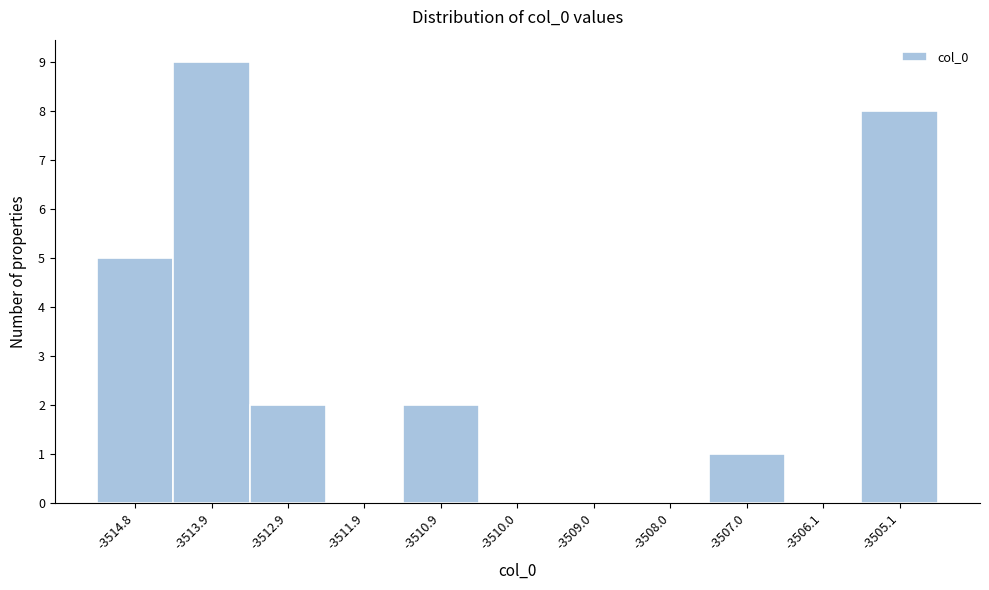

Reading left to right, list every bar in this chart as the range it spans on the x-axis followed by its height. Neither the bar edges nor the heights are printed on the chart, so give them approximately, as read against the axes.

-3515.3 to -3514.3: 5
-3514.3 to -3513.4: 9
-3513.4 to -3512.4: 2
-3512.4 to -3511.4: 0
-3511.4 to -3510.5: 2
-3510.5 to -3509.5: 0
-3509.5 to -3508.5: 0
-3508.5 to -3507.5: 0
-3507.5 to -3506.6: 1
-3506.6 to -3505.6: 0
-3505.6 to -3504.6: 8